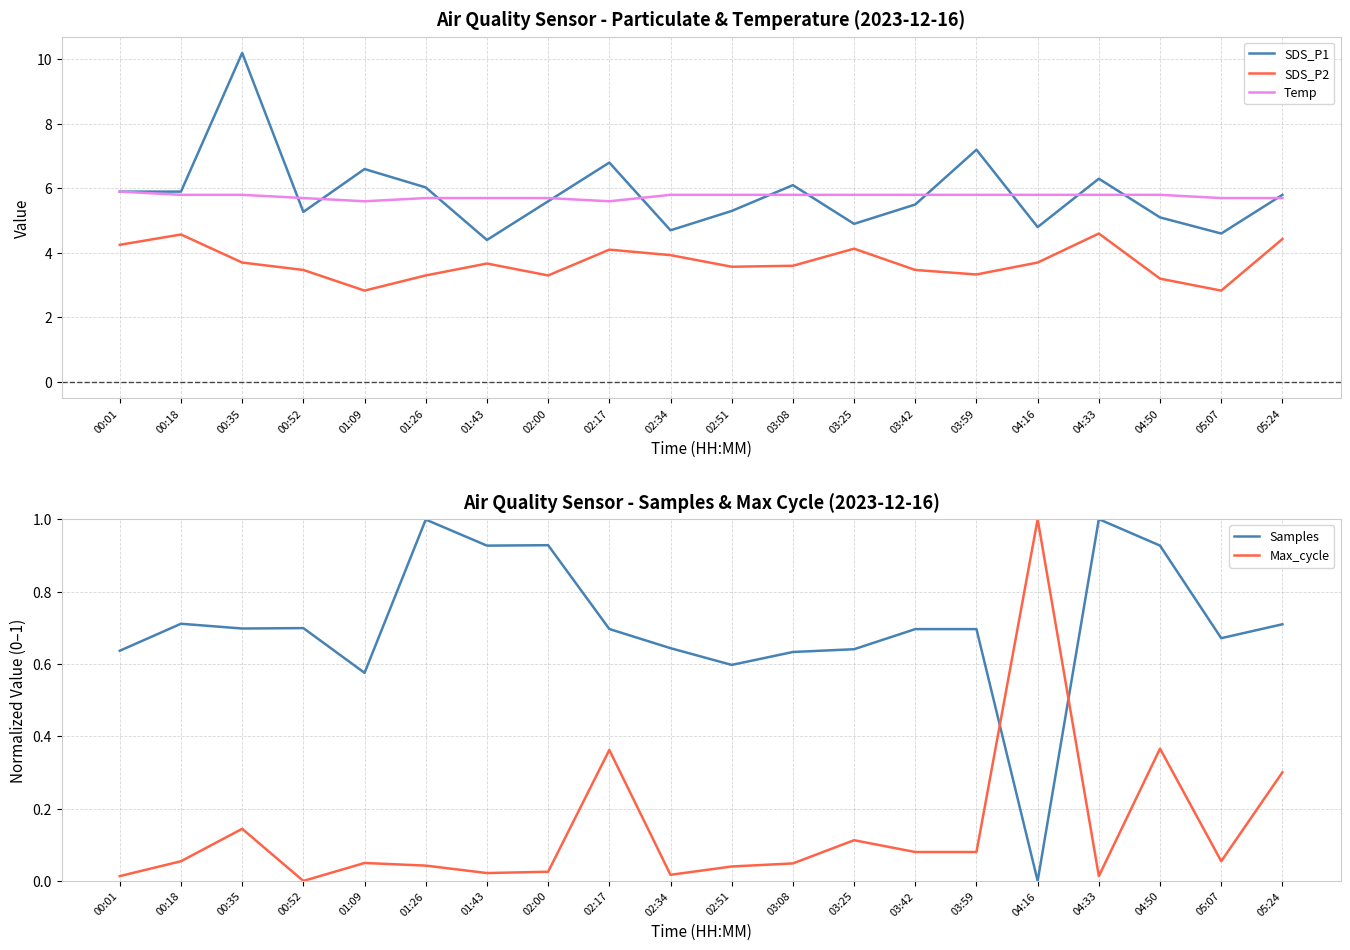

How many values in Max_cycle are above zero?

19